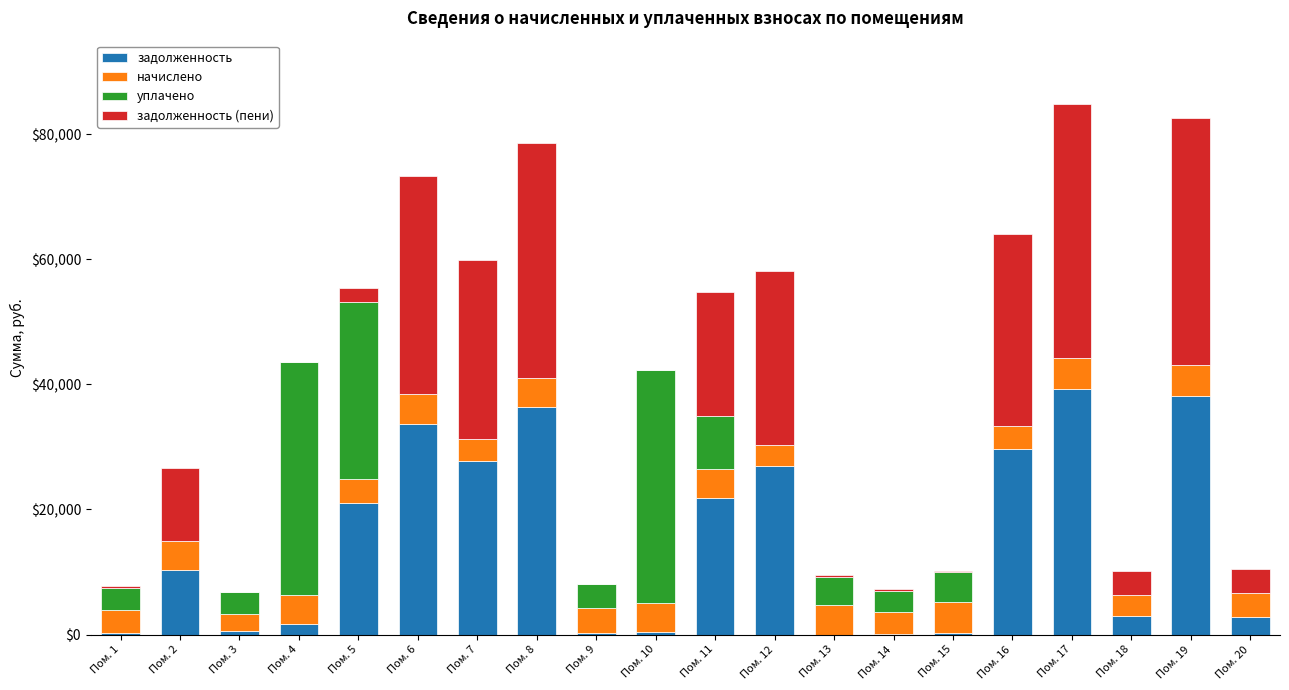

Are the bars grouped side by side (vs. stacked)?

No